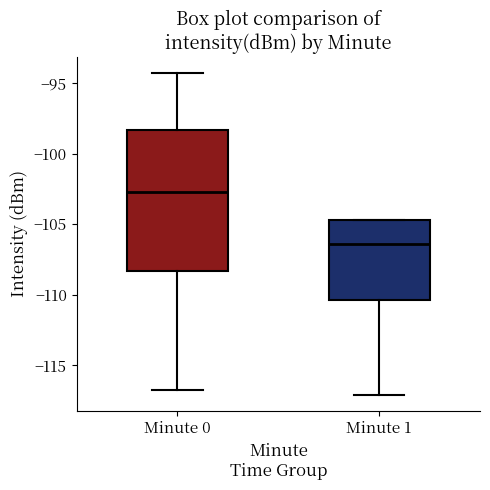

Which box has the highest median line?

Minute 0